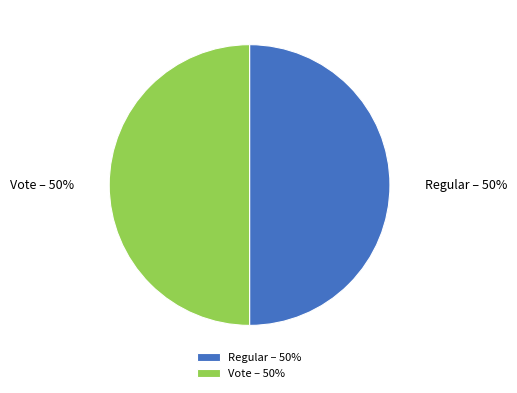

What percentage is the Vote slice, to the nearest percent?

50%